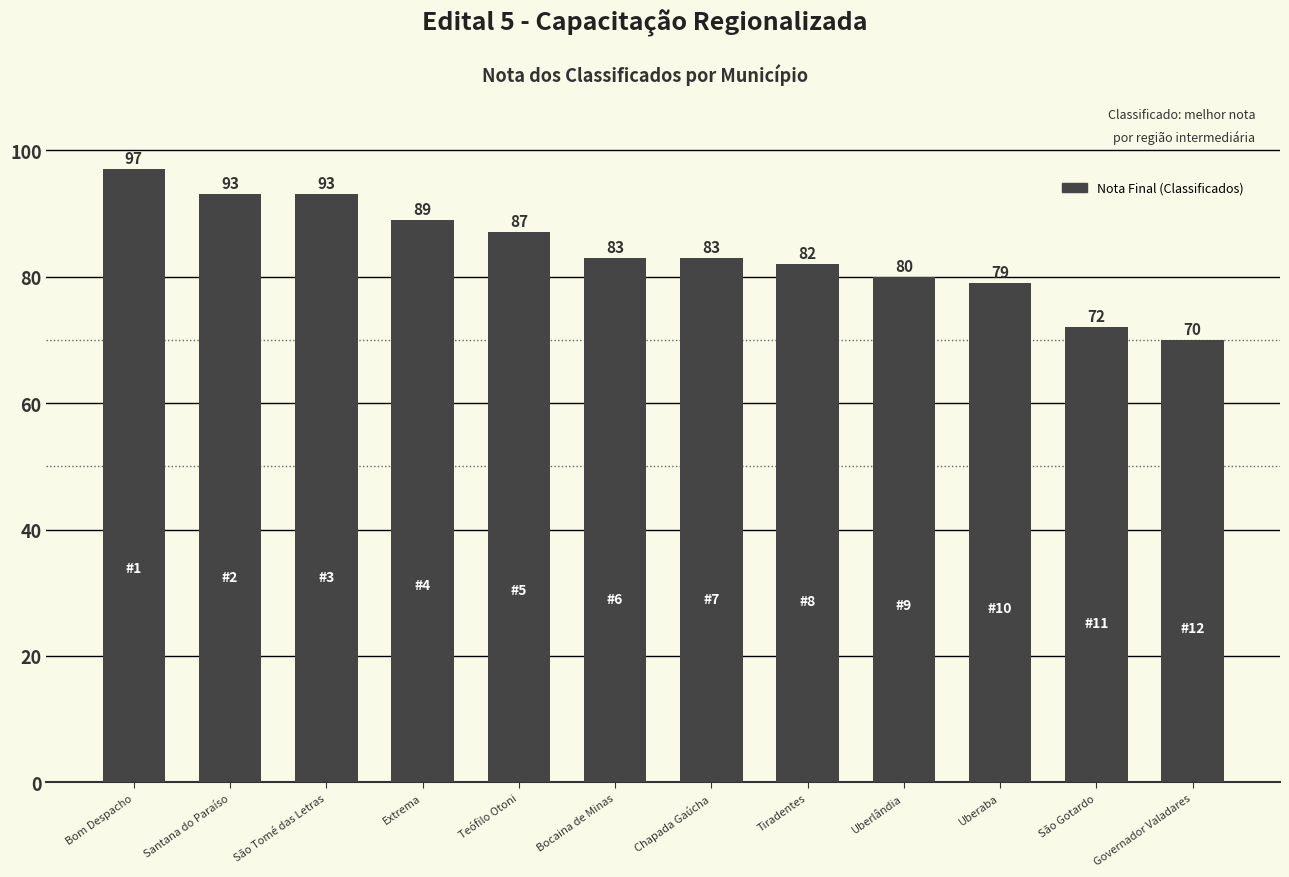

Between Uberlândia and São Gotardo, which is larger?

Uberlândia